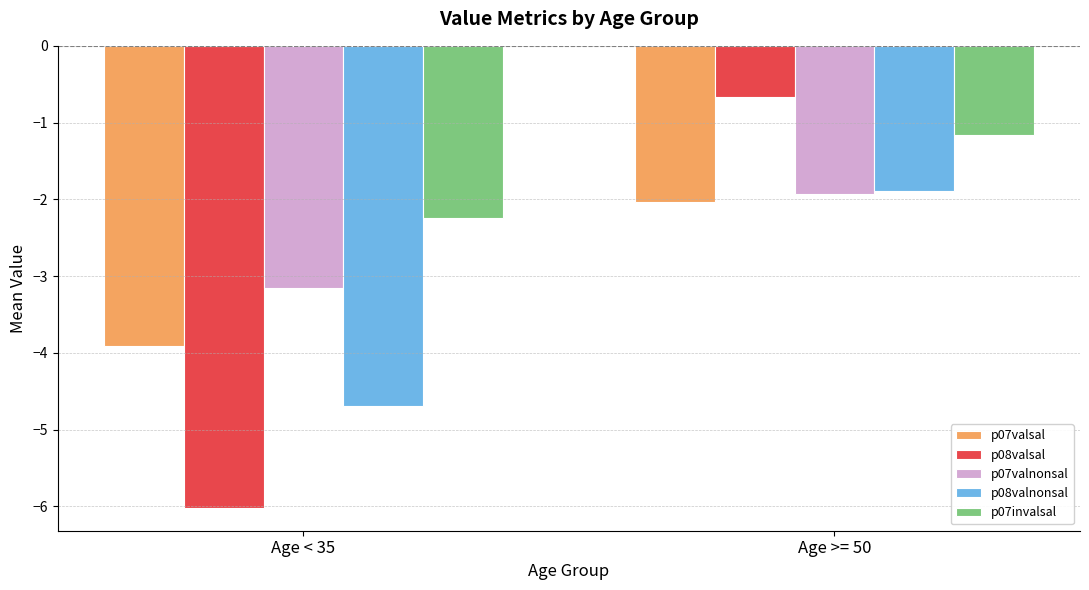

True or false: p07valsal has a value of -3.9 at Age < 35.

True